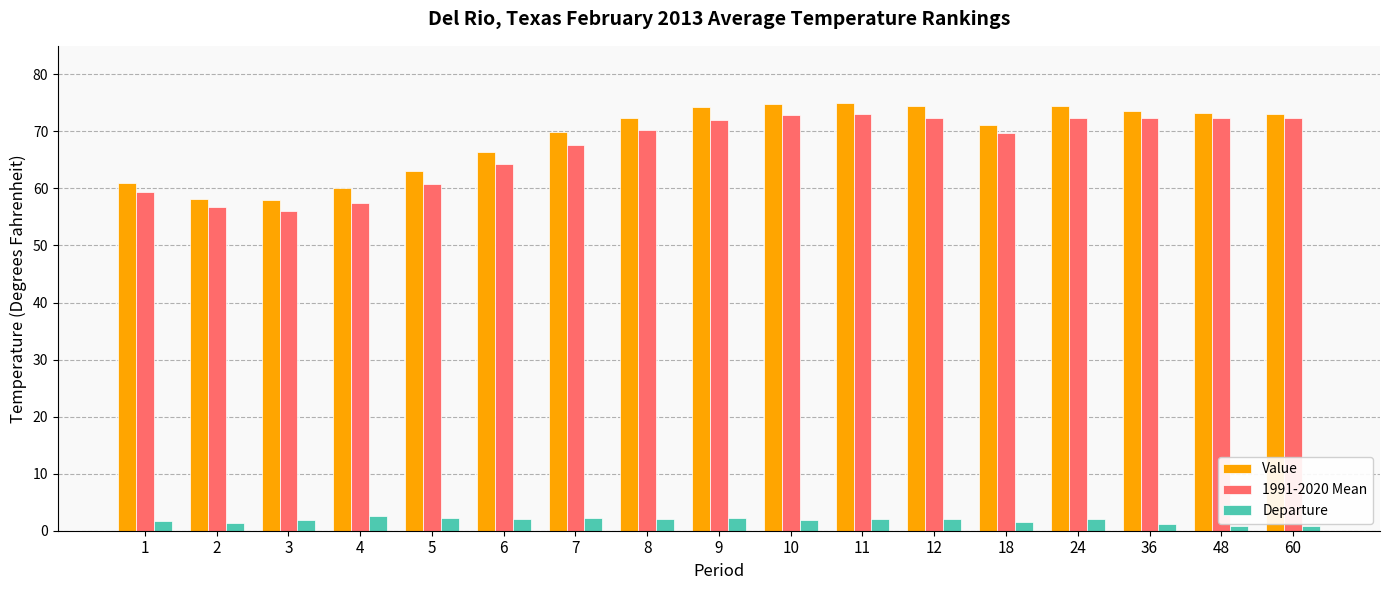

What is the difference between the second highest and second lowest values in the 1991-2020 Mean series?

16.2